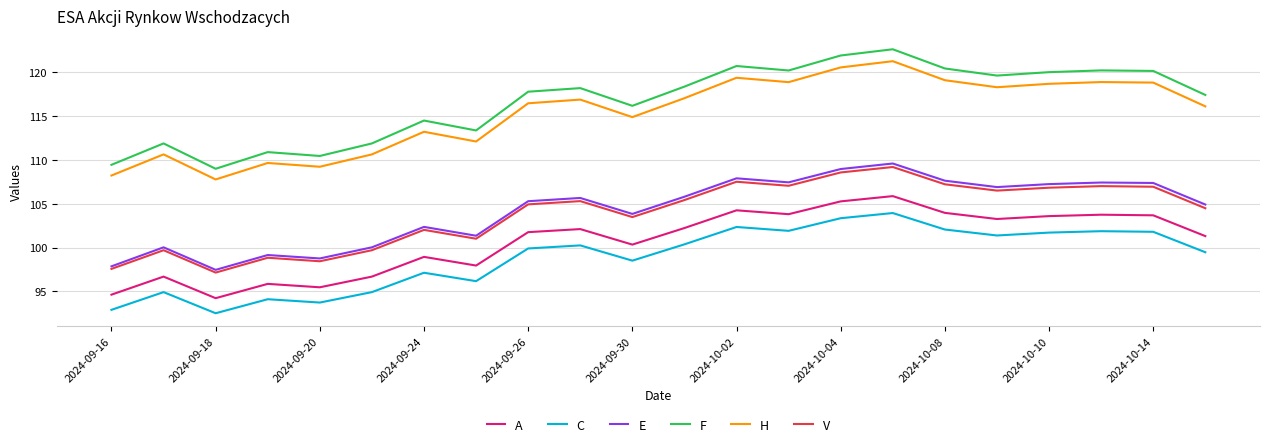

How many lines are shown in the chart?

6